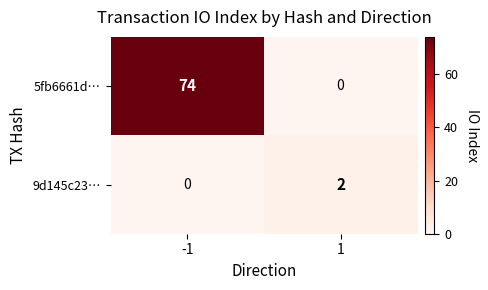

What is the sum of all 5fb6661d… values?

74